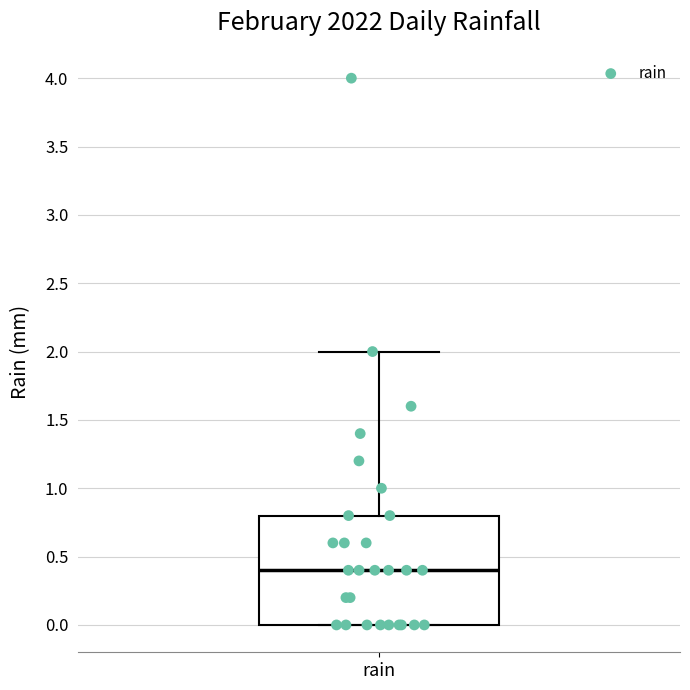

Read this box plot against the y-axis: the position of the median line, the range covered by the box, and the ends of both whiskers. The values are not printed on the chart, so give them approximately, as read against the axis.

median 0.4, box 0.0 to 0.8, whiskers 0.0 to 2.0